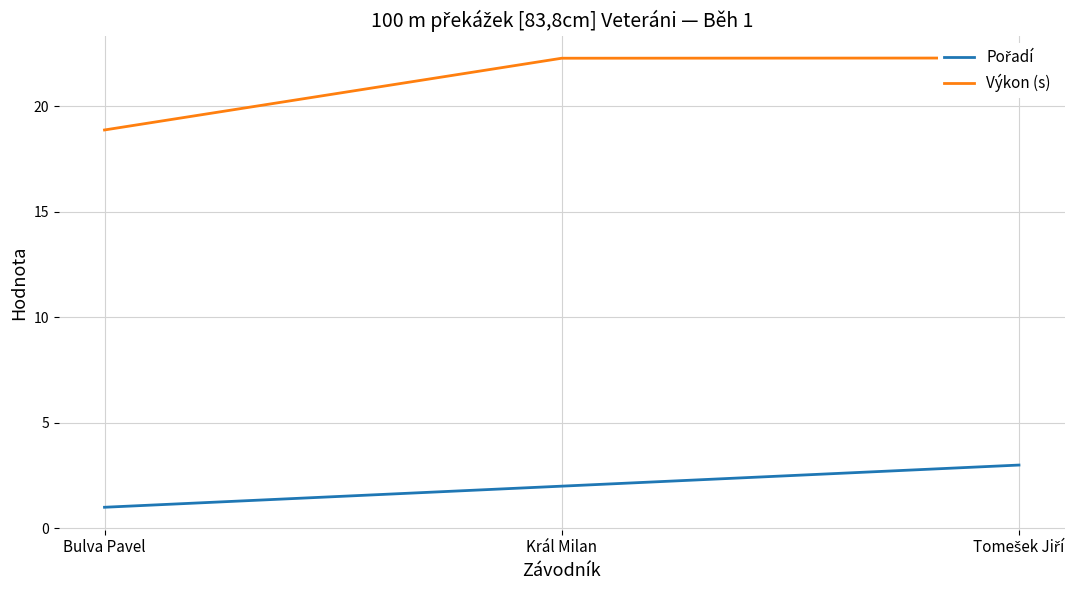

How many distinct data groups are displayed?

2